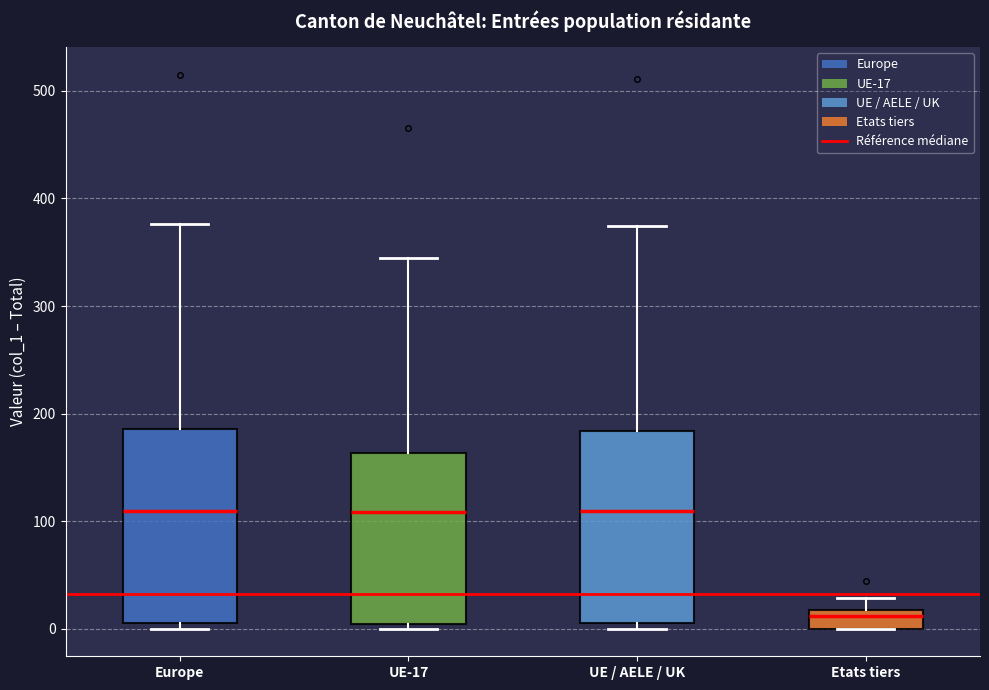

Which box's median line is the lowest?

Etats tiers